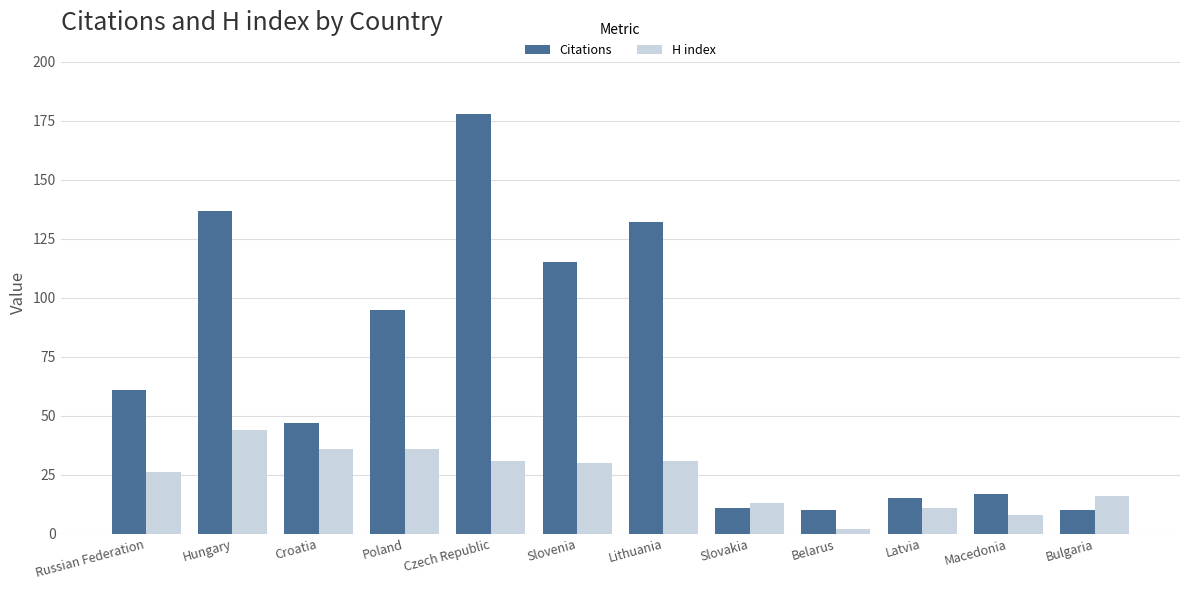

Which series changed the most between Russian Federation and Hungary?

Citations